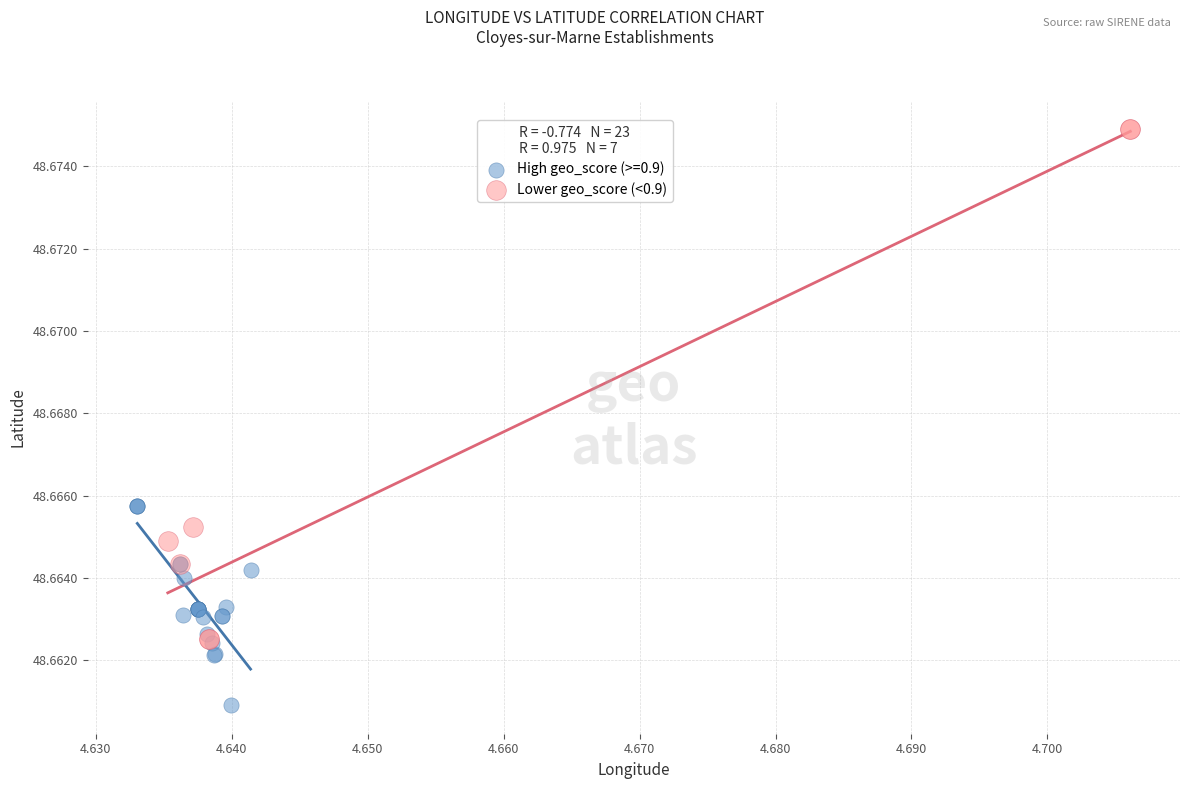

Which series contains the lowest Y value?

High geo_score (>=0.9)